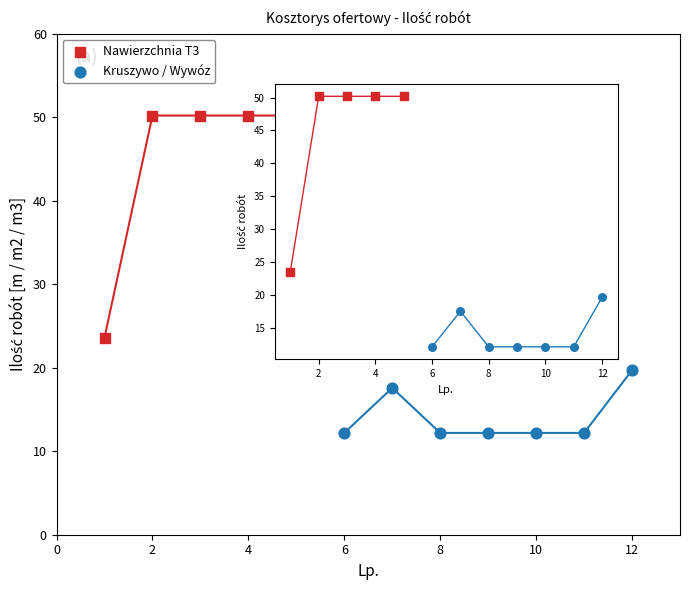

Which series contains the lowest Y value?

Kruszywo / Wywóz